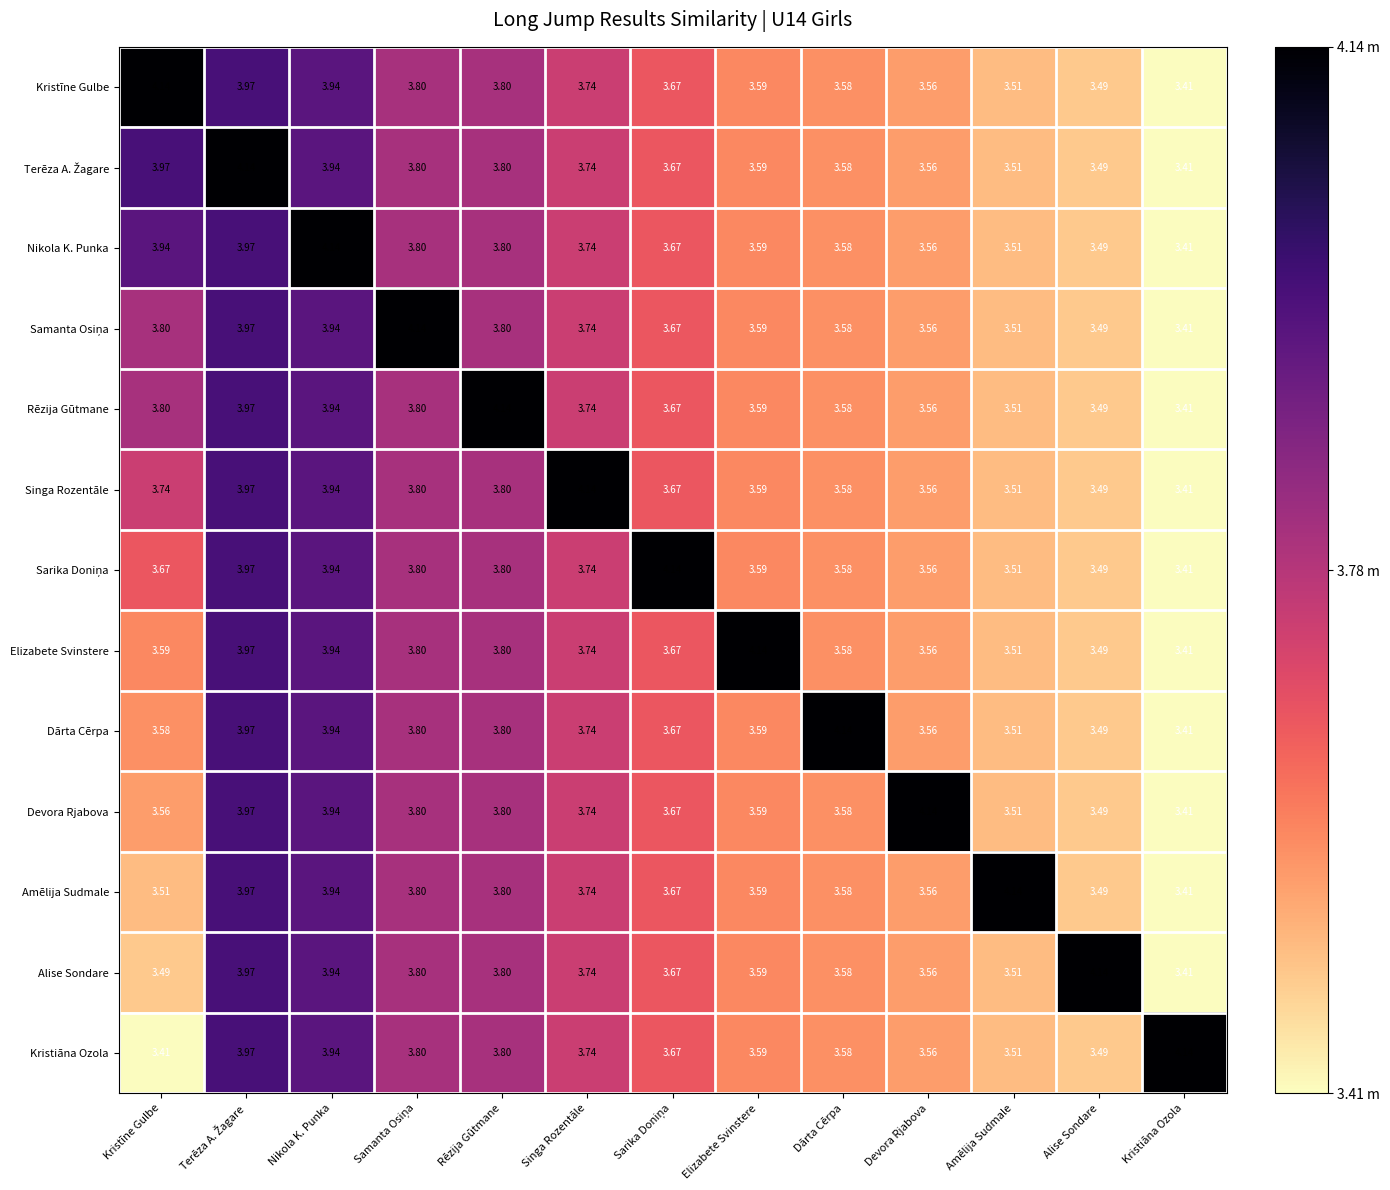

Where is Rēzija Gūtmane nearest to the value 3?

Kristiāna Ozola